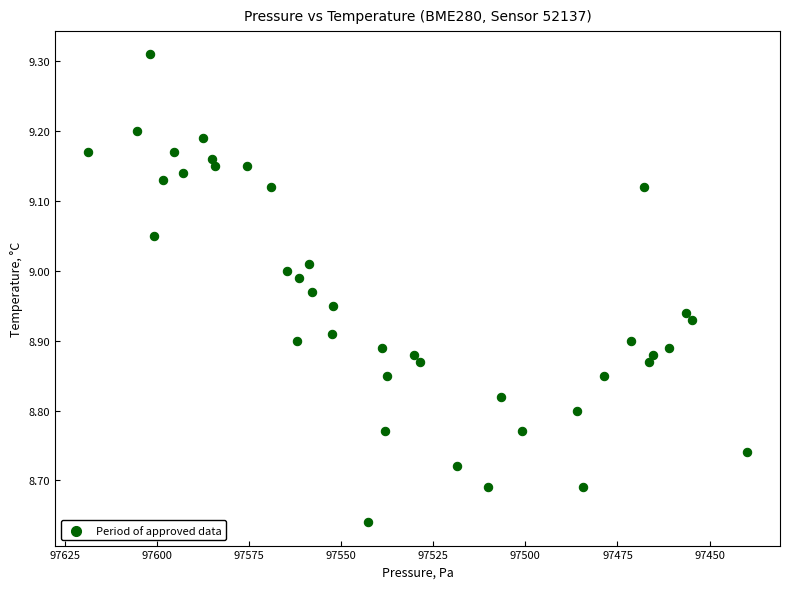

What is the range of X values (max minus min)?

178.8